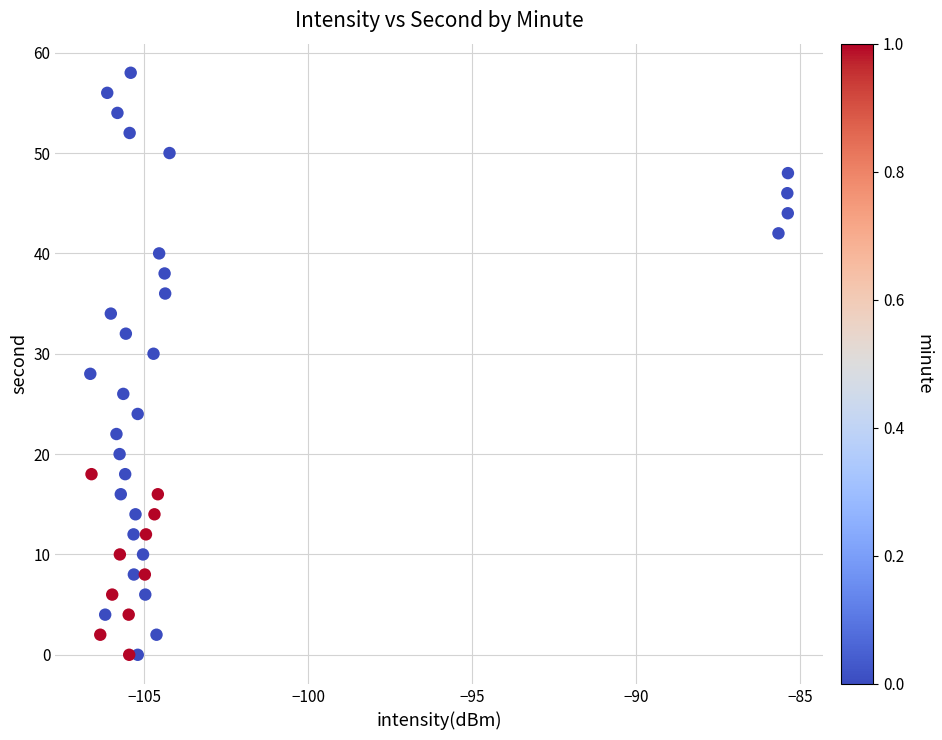

What is the range of Y values (max minus min)?

58